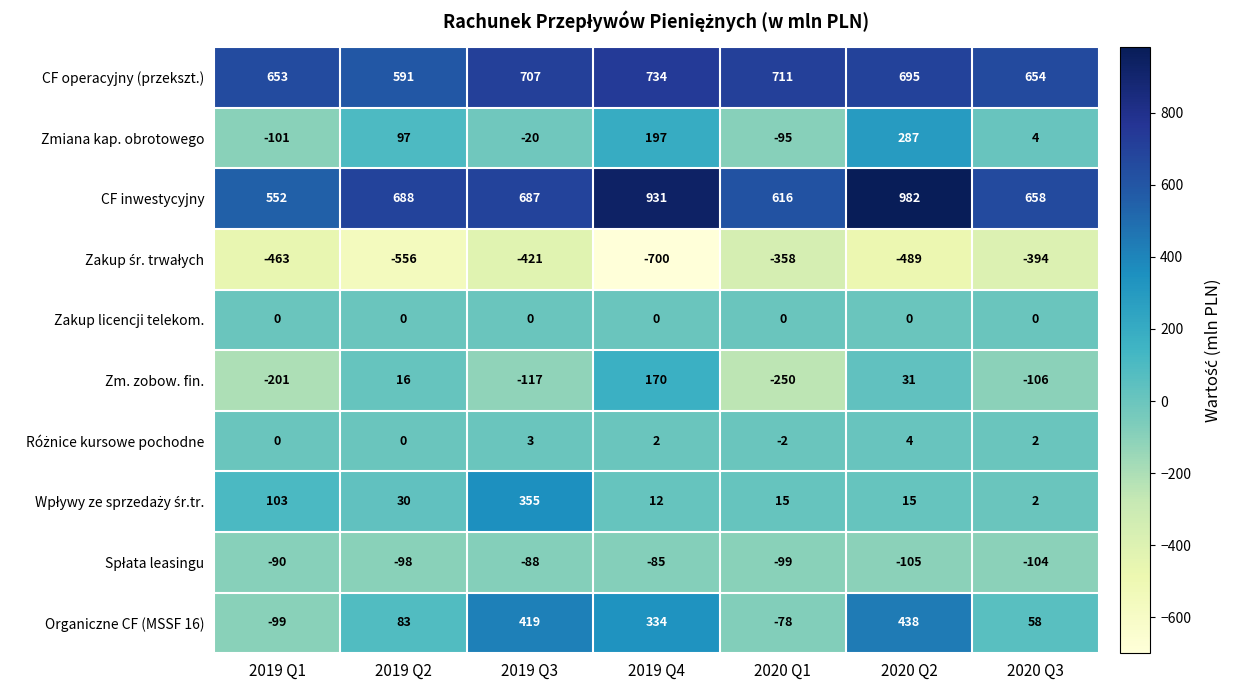

Is it true that CF inwestycyjny equals 249 at 2020 Q2?

False